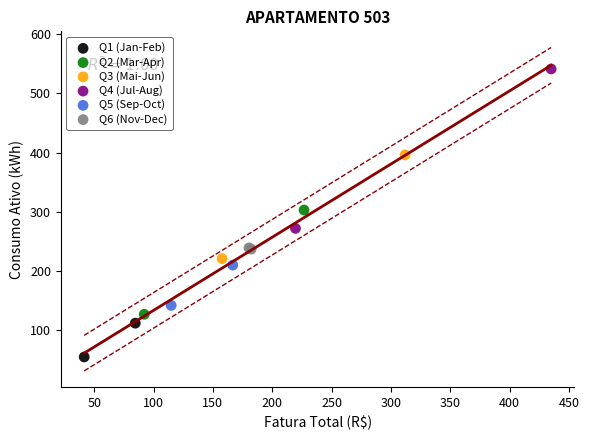

Which series contains the highest Y value?

Q4 (Jul-Aug)